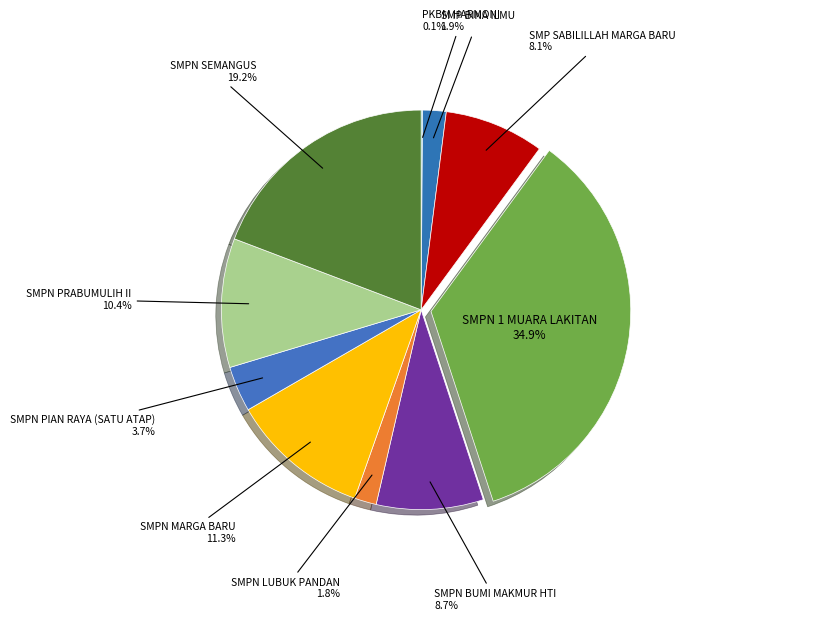

The SMPN BUMI MAKMUR HTI slice represents 9% of the pie. True or false?

True